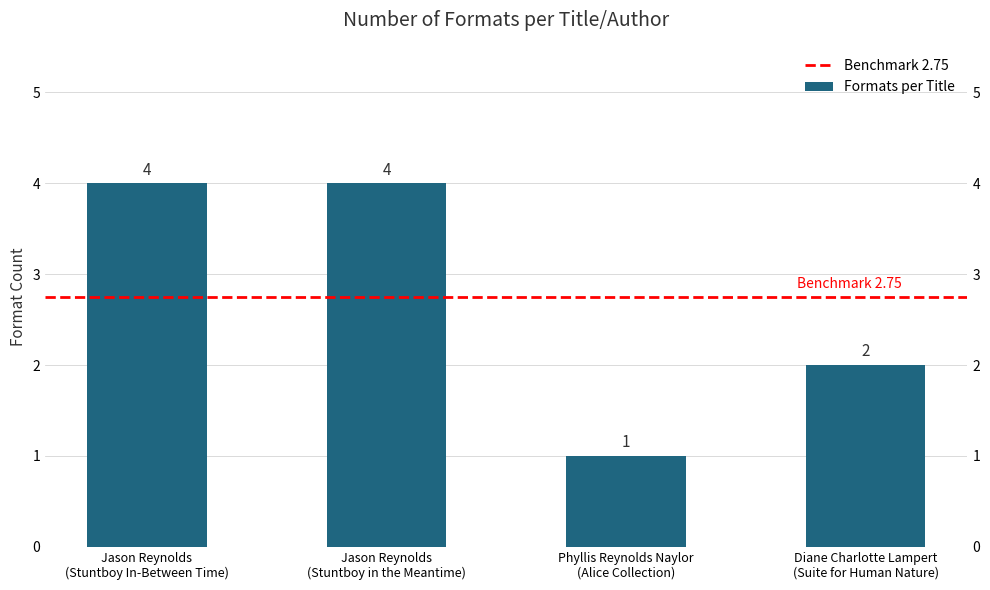

What is the value of the 3rd bar from the left?

1